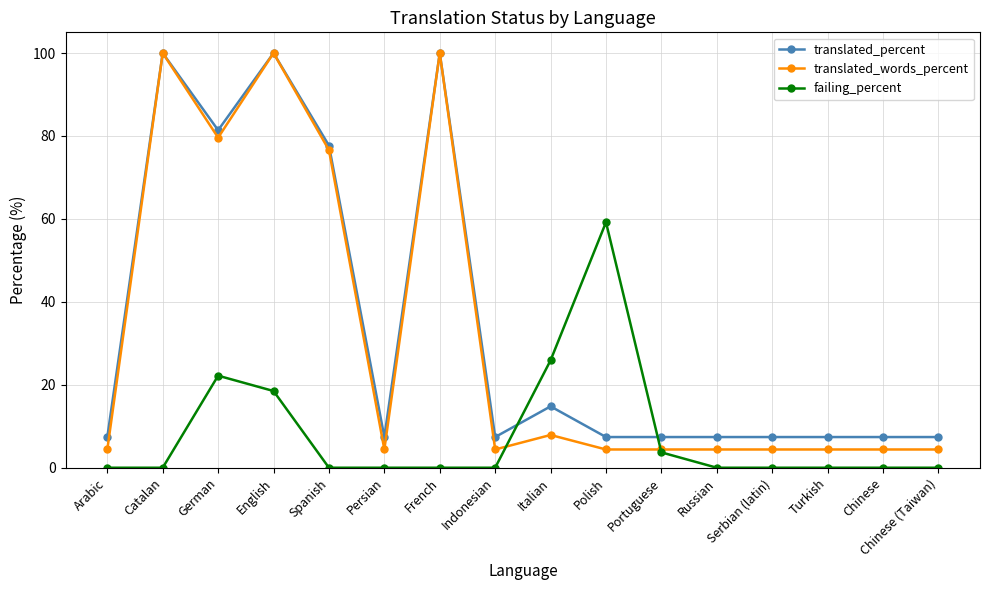

Read the translated_words_percent value at Spanish.

76.6